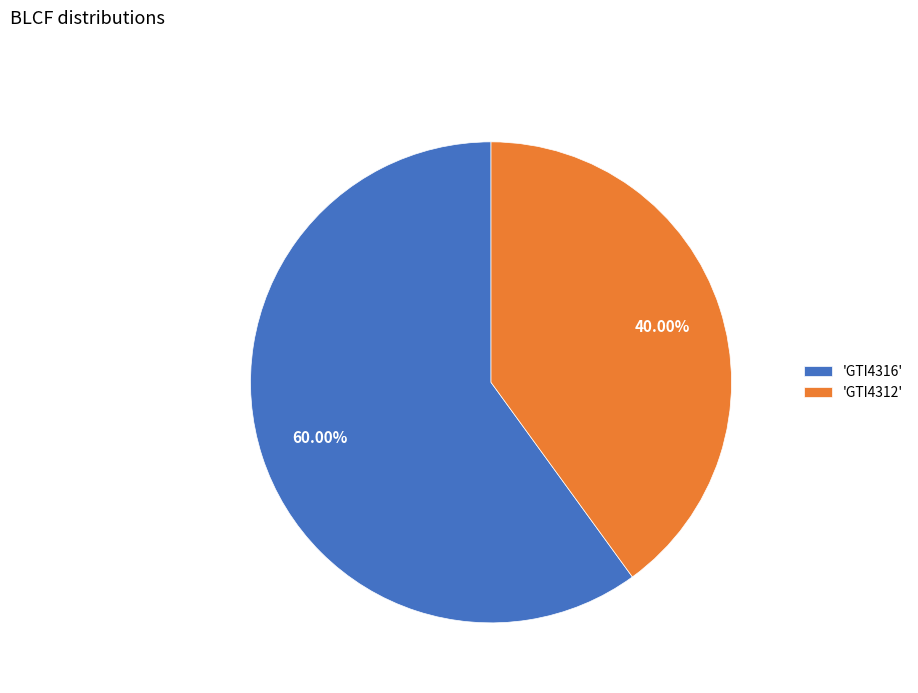

What is the ratio of the value at 'GTI4316' to the value at 'GTI4312'?

1.5